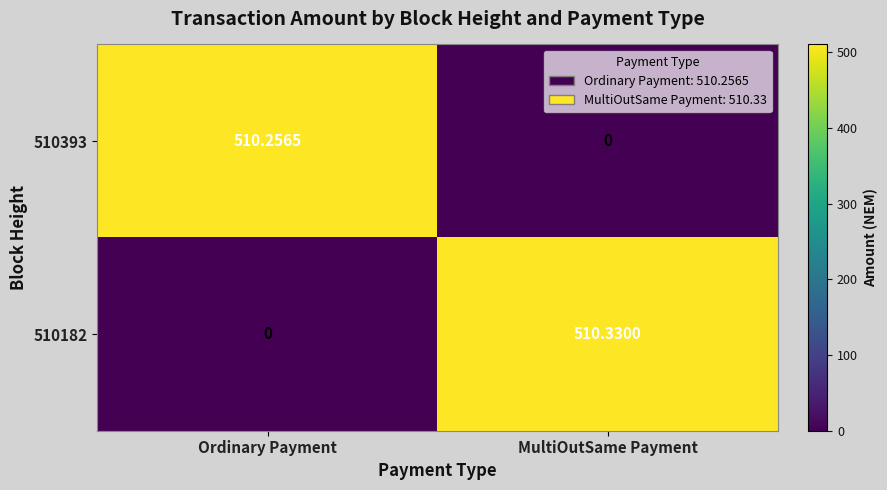

At which label does 510393 reach its minimum?

MultiOutSame Payment